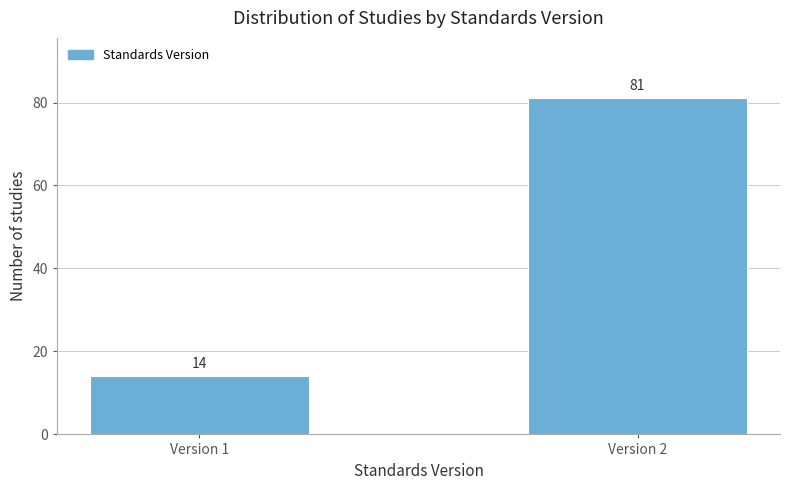

Reading left to right, extract all data points from this chart.

14	81